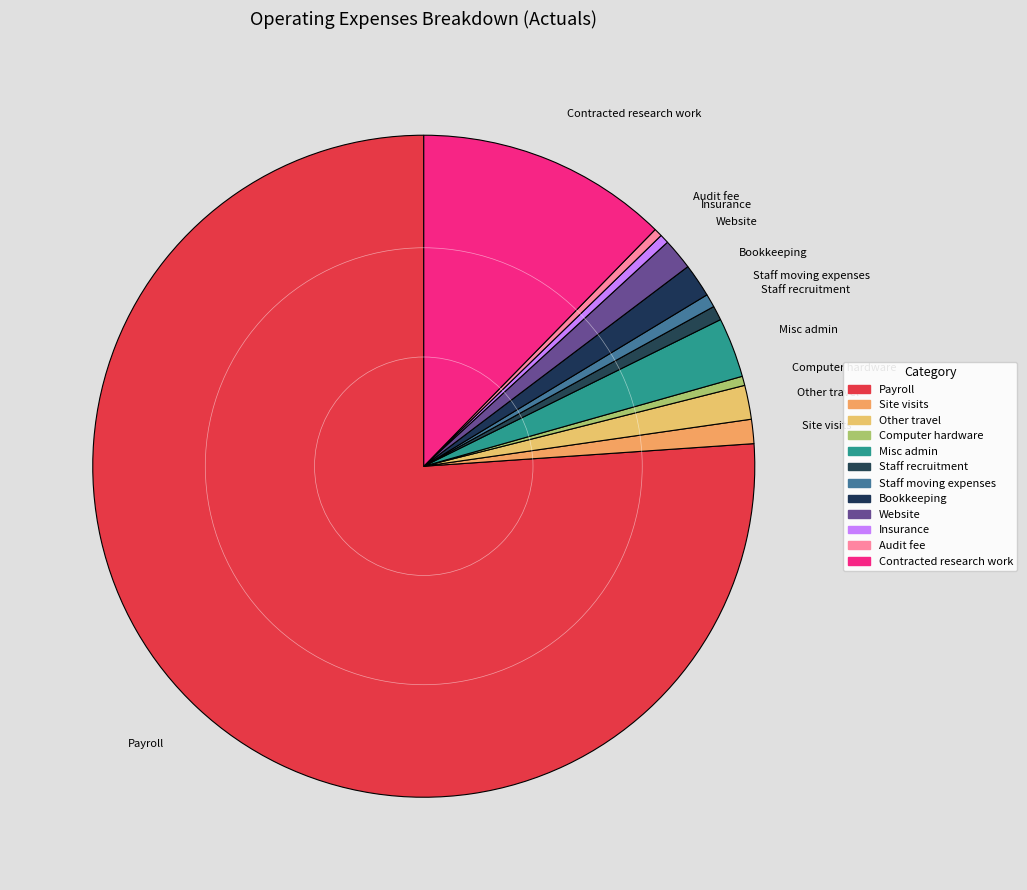

Count the number of slices in the pie.

12